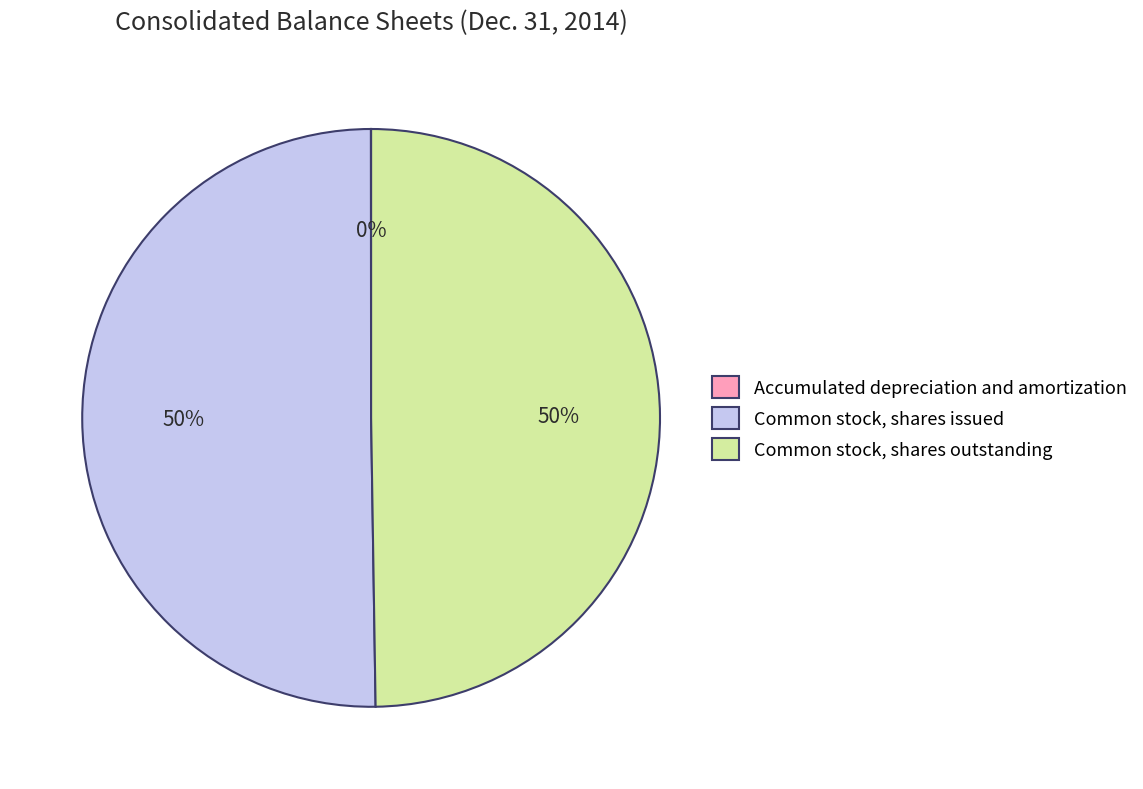

What percentage is the Common stock, shares outstanding slice, to the nearest percent?

50%